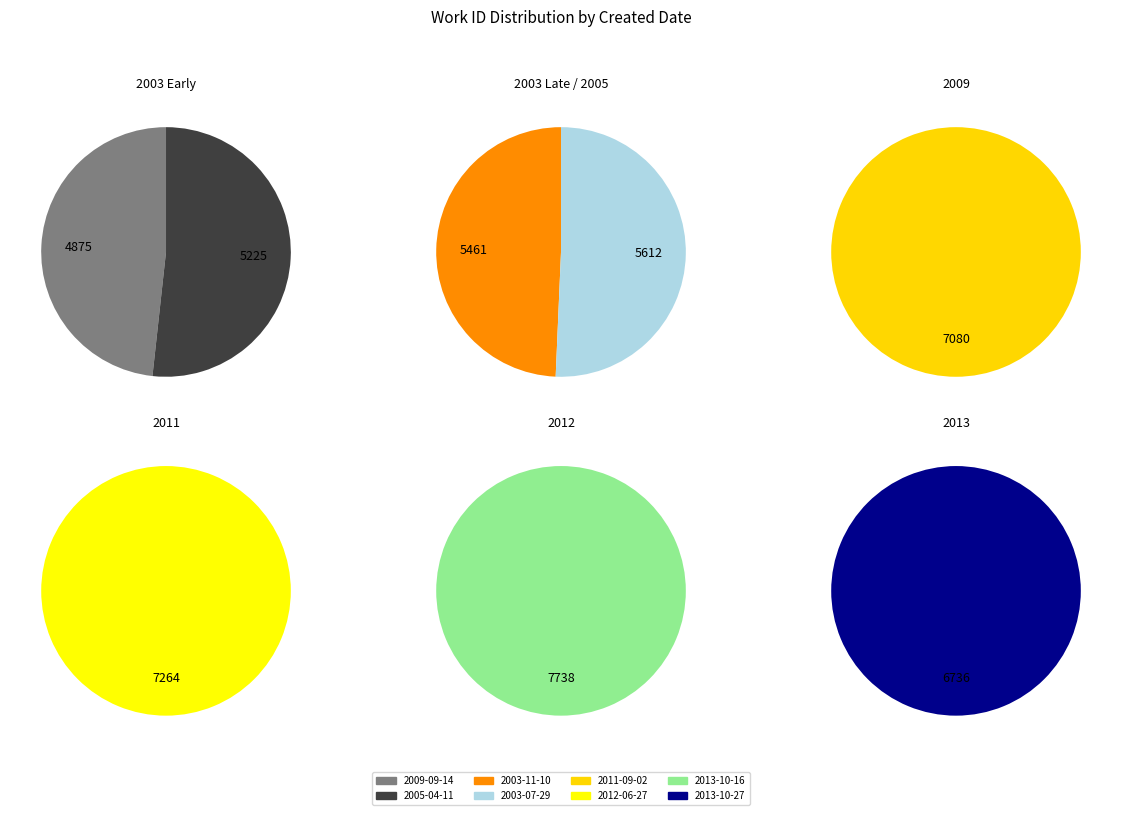

What is the change in value from 2009-09-14 to 2012-06-27?

+2389